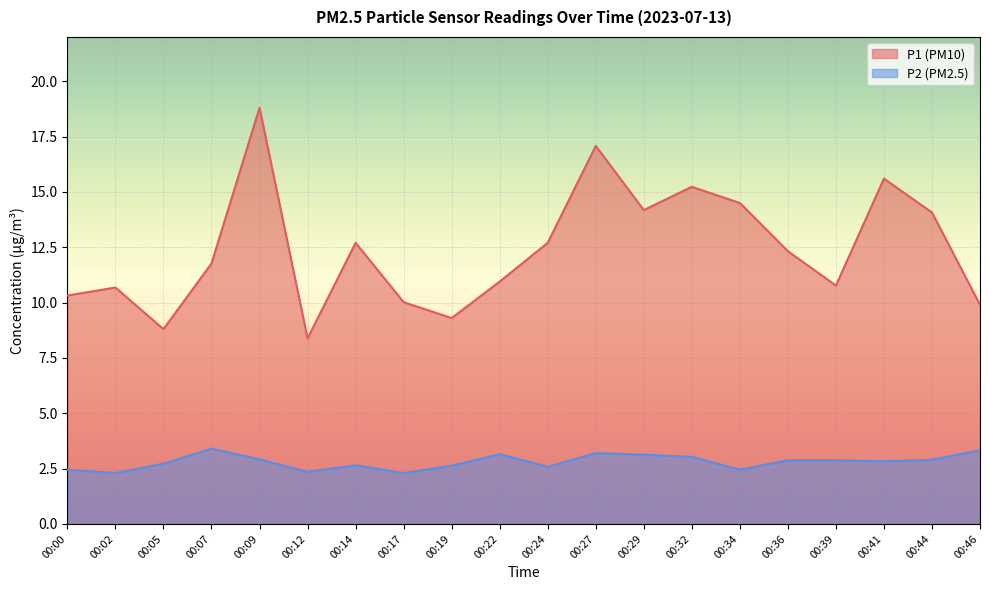

Count the number of categories in the chart.

20